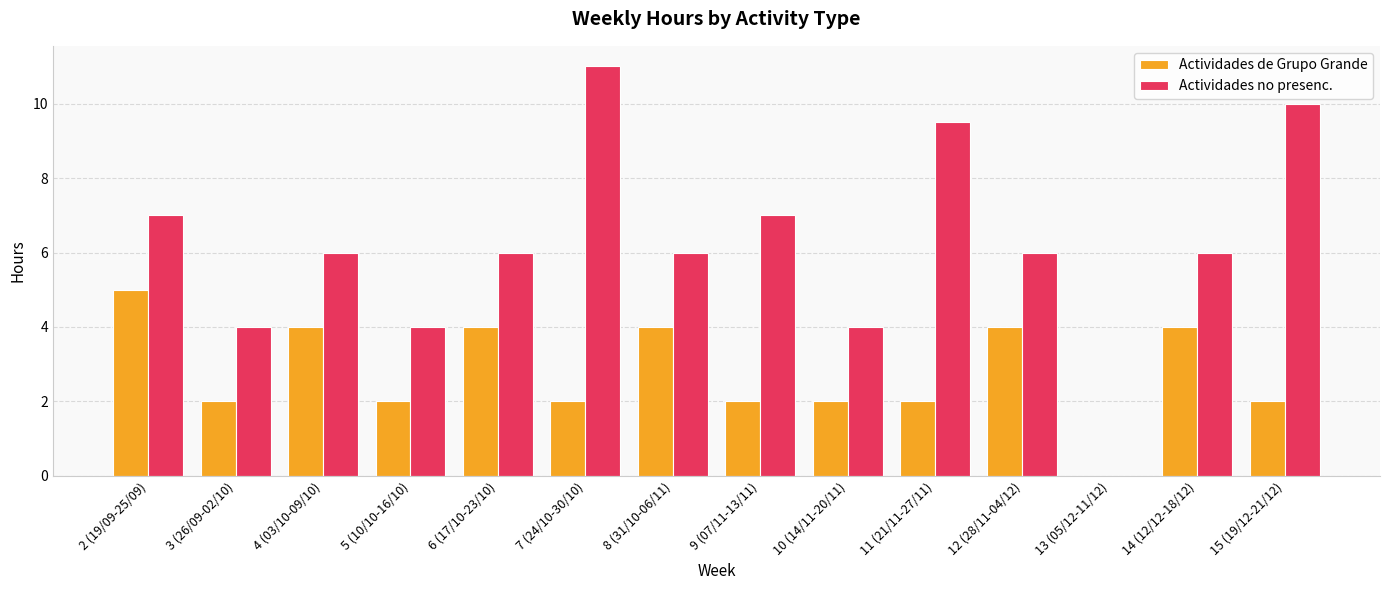

The value of Actividades no presenc. at 7 (24/10-30/10) is 11.0. True or false?

True